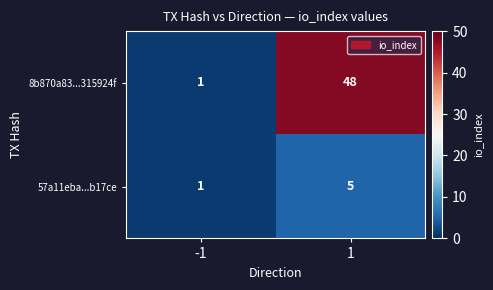

The 57a11eba...b17ce series shows 2 at -1. True or false?

False